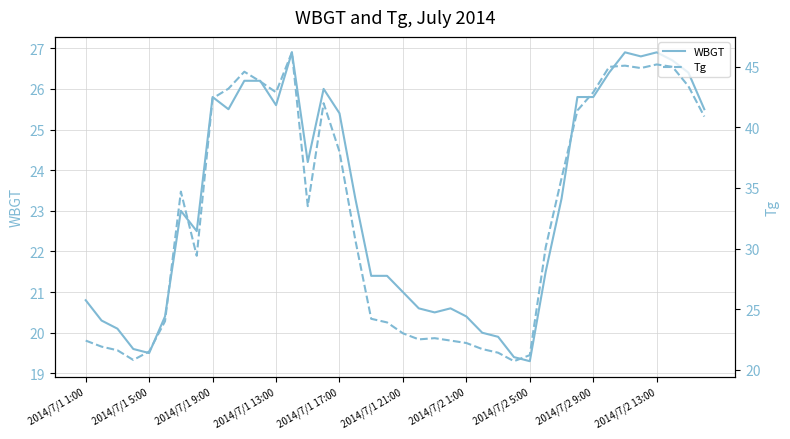

What is the lowest value of the WBGT series?

19.3